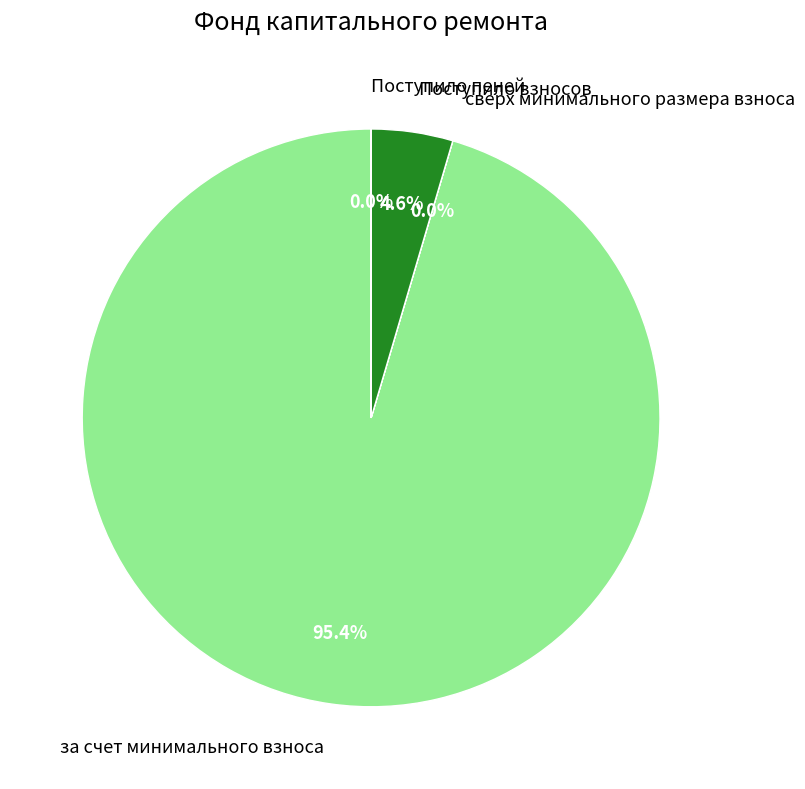

What portion of the pie excludes за счет минимального взноса?

4.6%